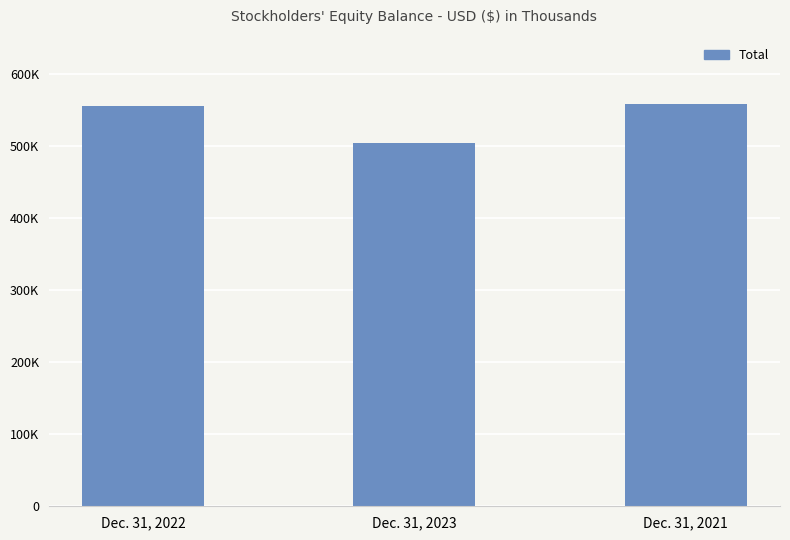

Are the bars grouped side by side (vs. stacked)?

No